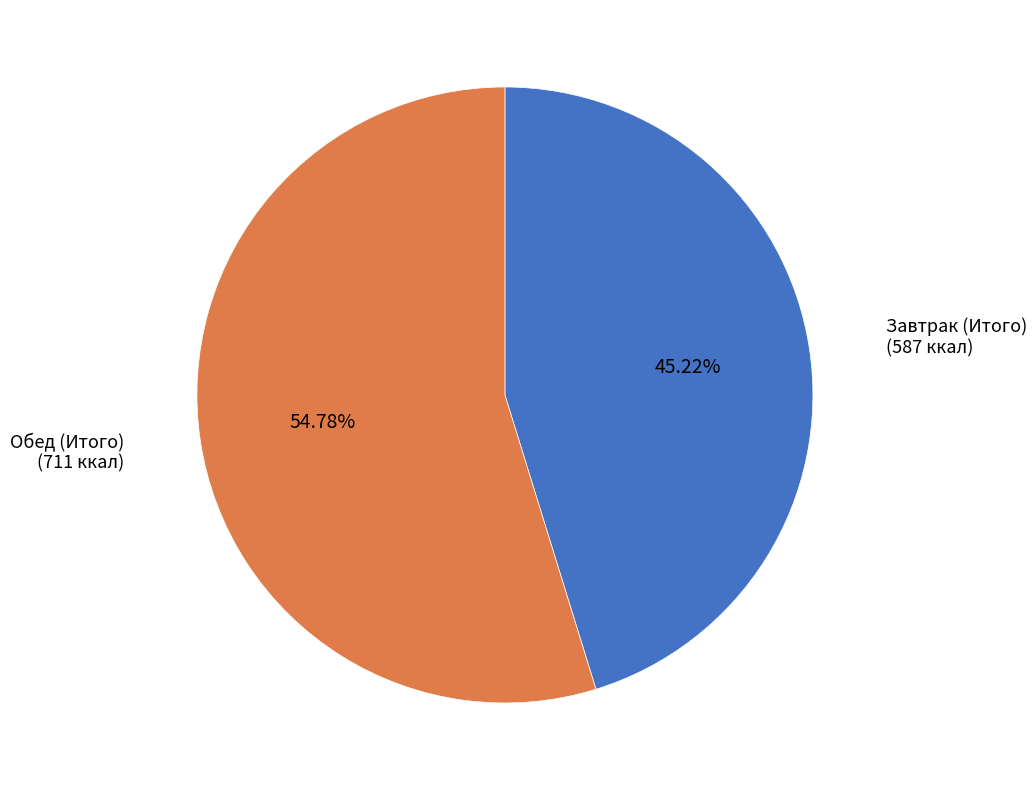

Which slice is the smallest?

Завтрак (Итого)